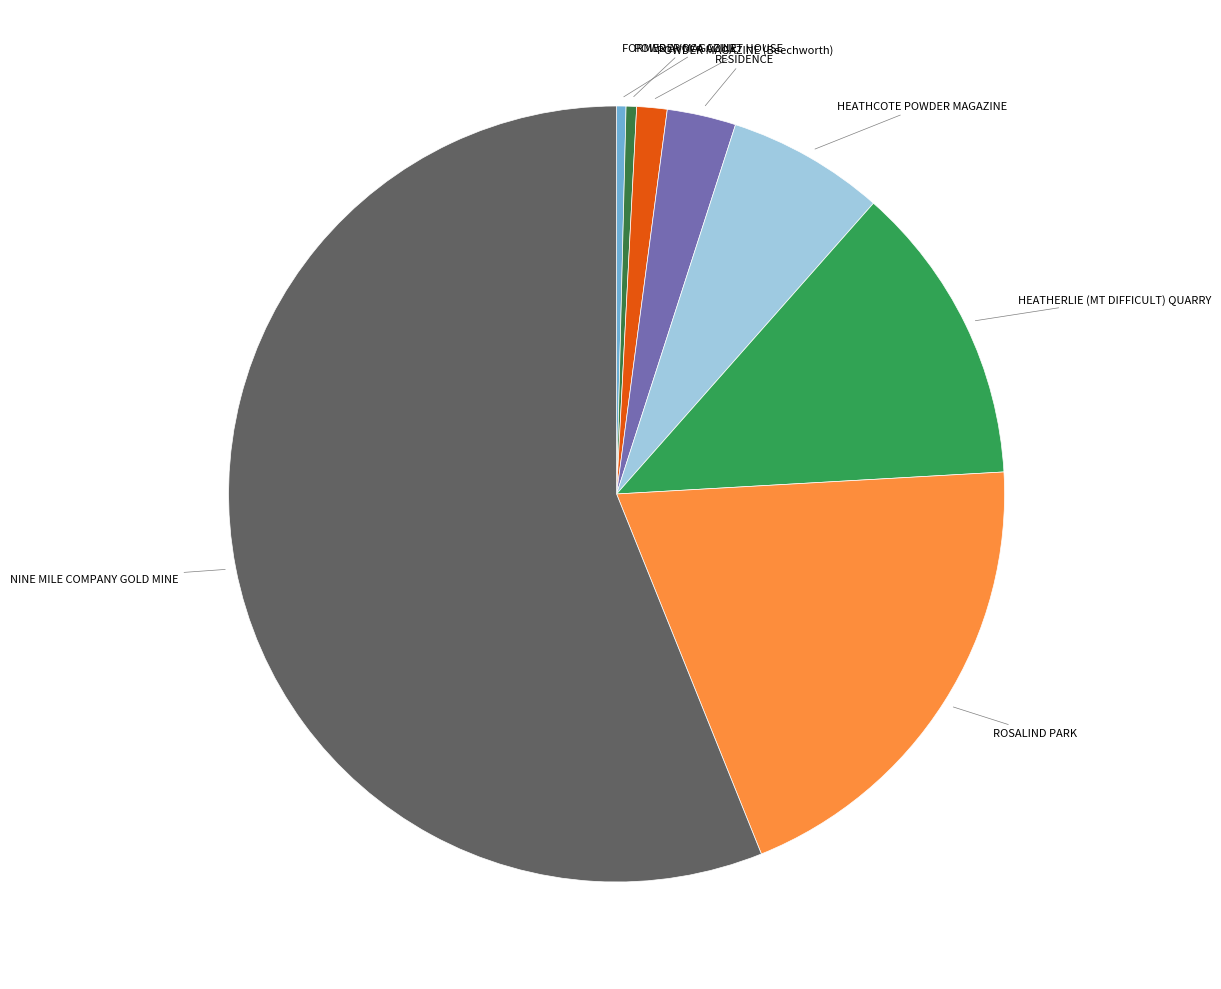

Does any single category account for the majority?

Yes